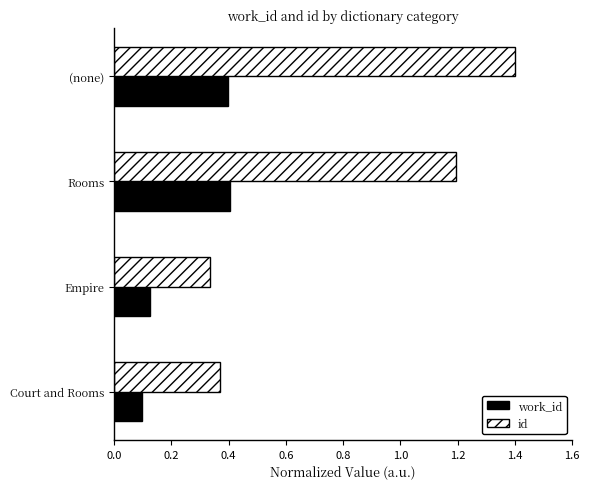

Which series has the largest range (max minus min)?

id